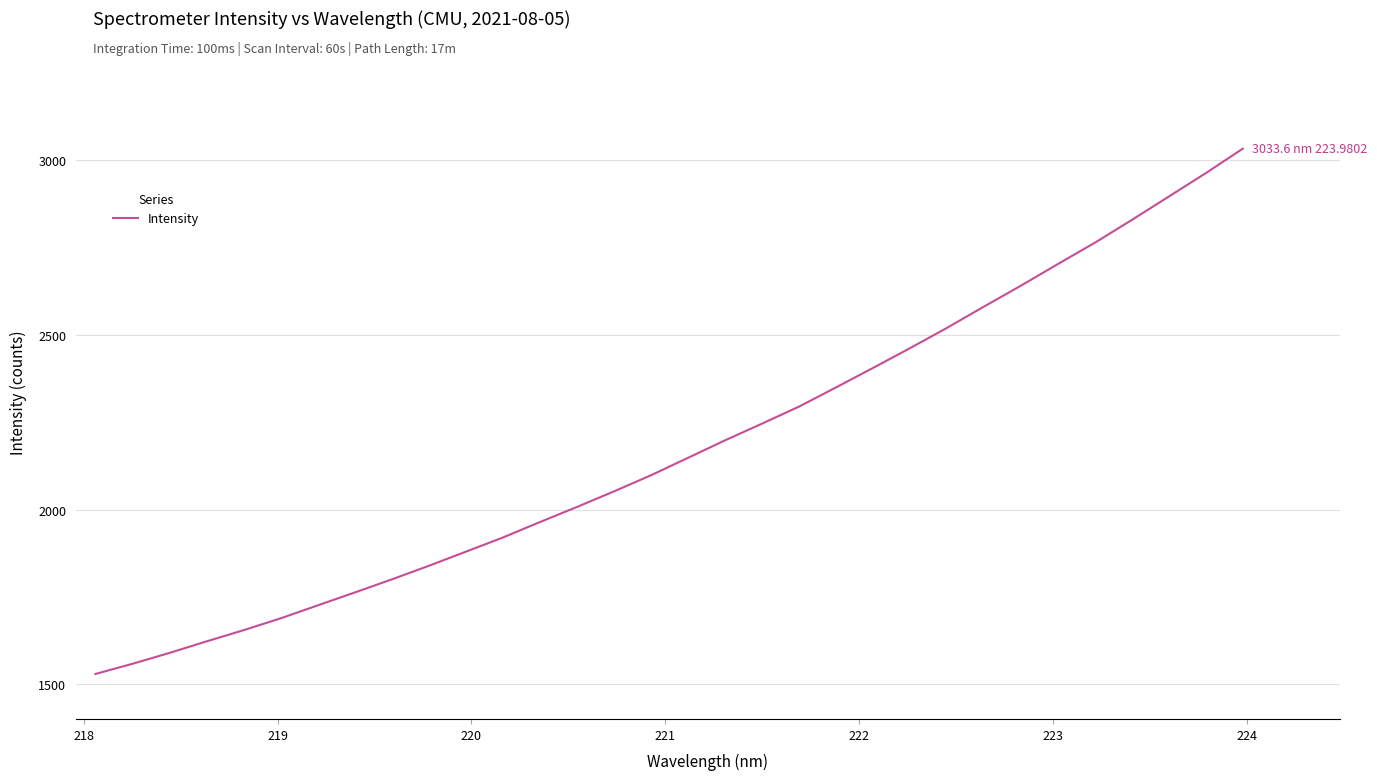

What is the maximum value shown in the chart?

3033.6